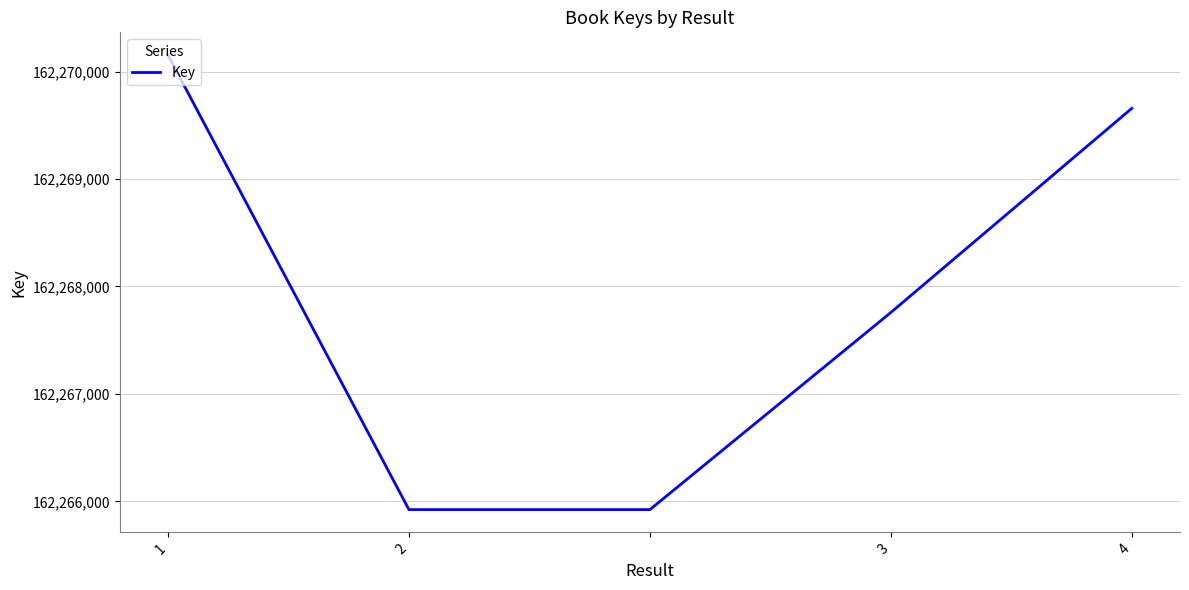

What is the difference between the maximum and minimum values?

4231